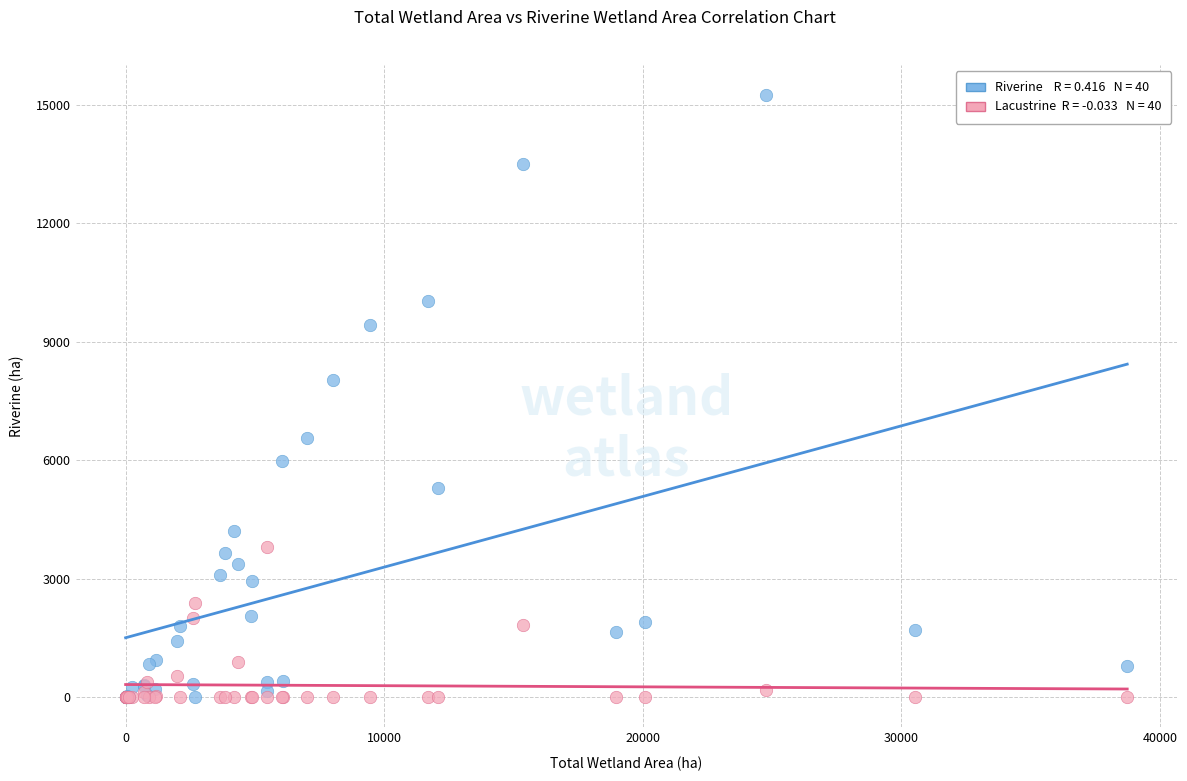

Across all series, what Y value is closest to 7622?

8035